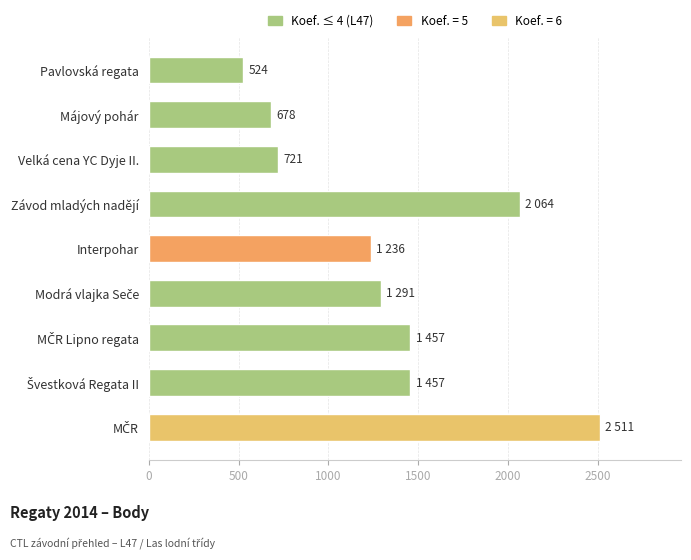

What is the change in value from Závod mladých nadějí to Pavlovská regata?

-1540